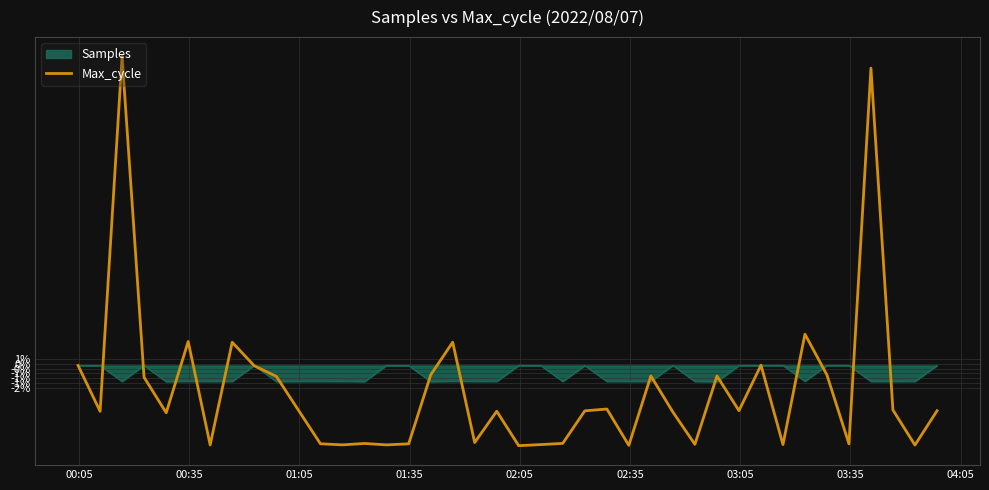

Does the chart have visible grid lines?

Yes